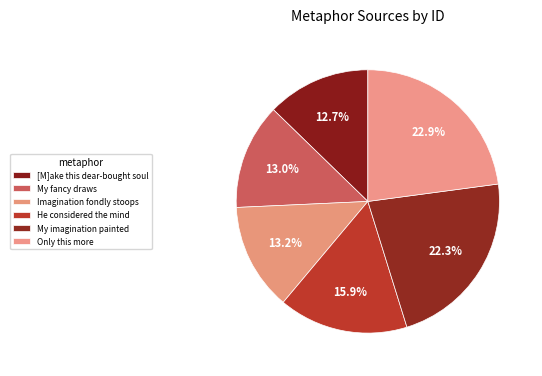

How many segments does this pie chart have?

6